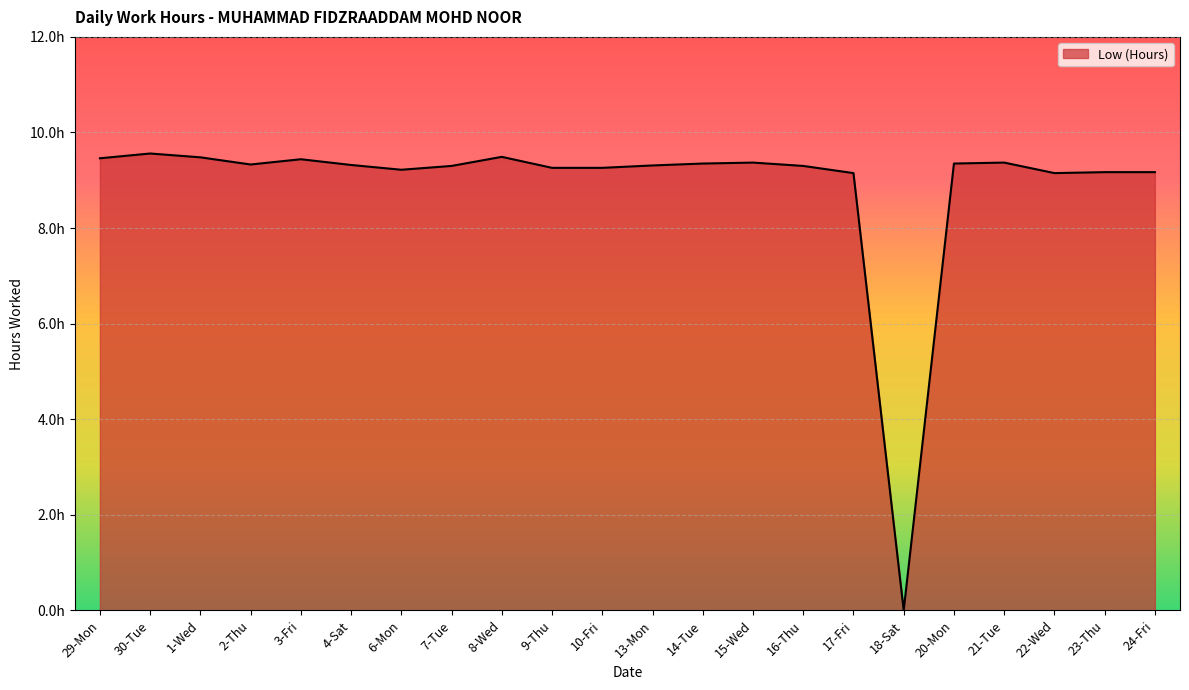

How many interior local peaks (higher than both neighbors) does the data have?

5